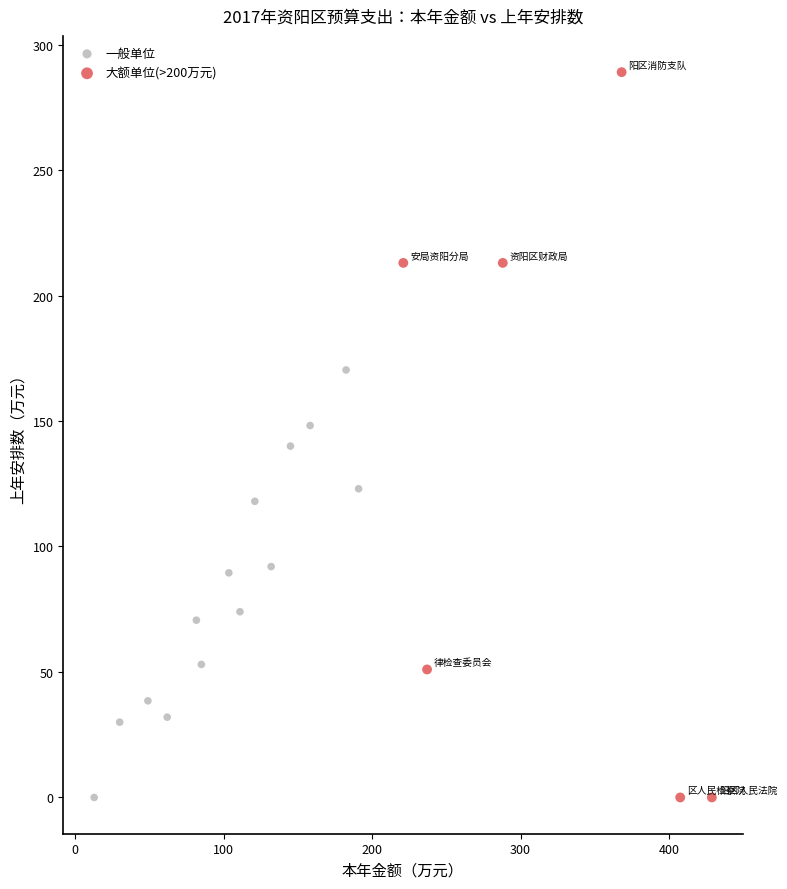

Which series contains the highest Y value?

大额单位(>200万元)